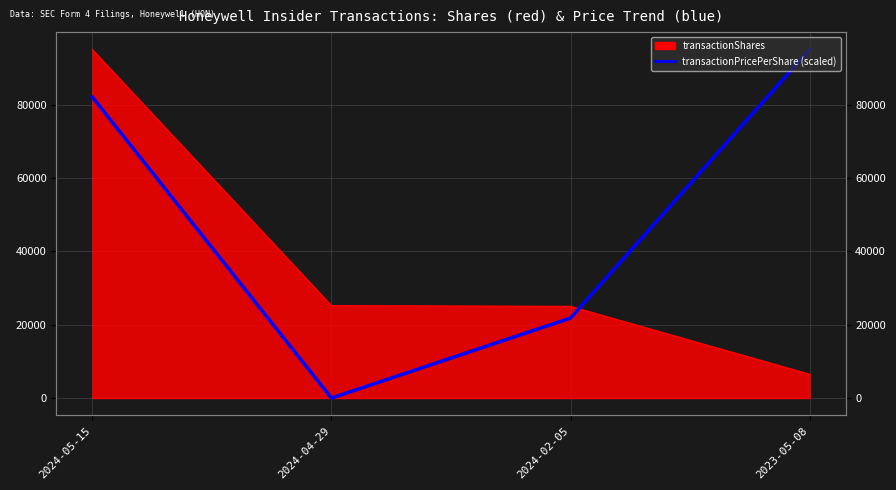

How many positive values are there?

3